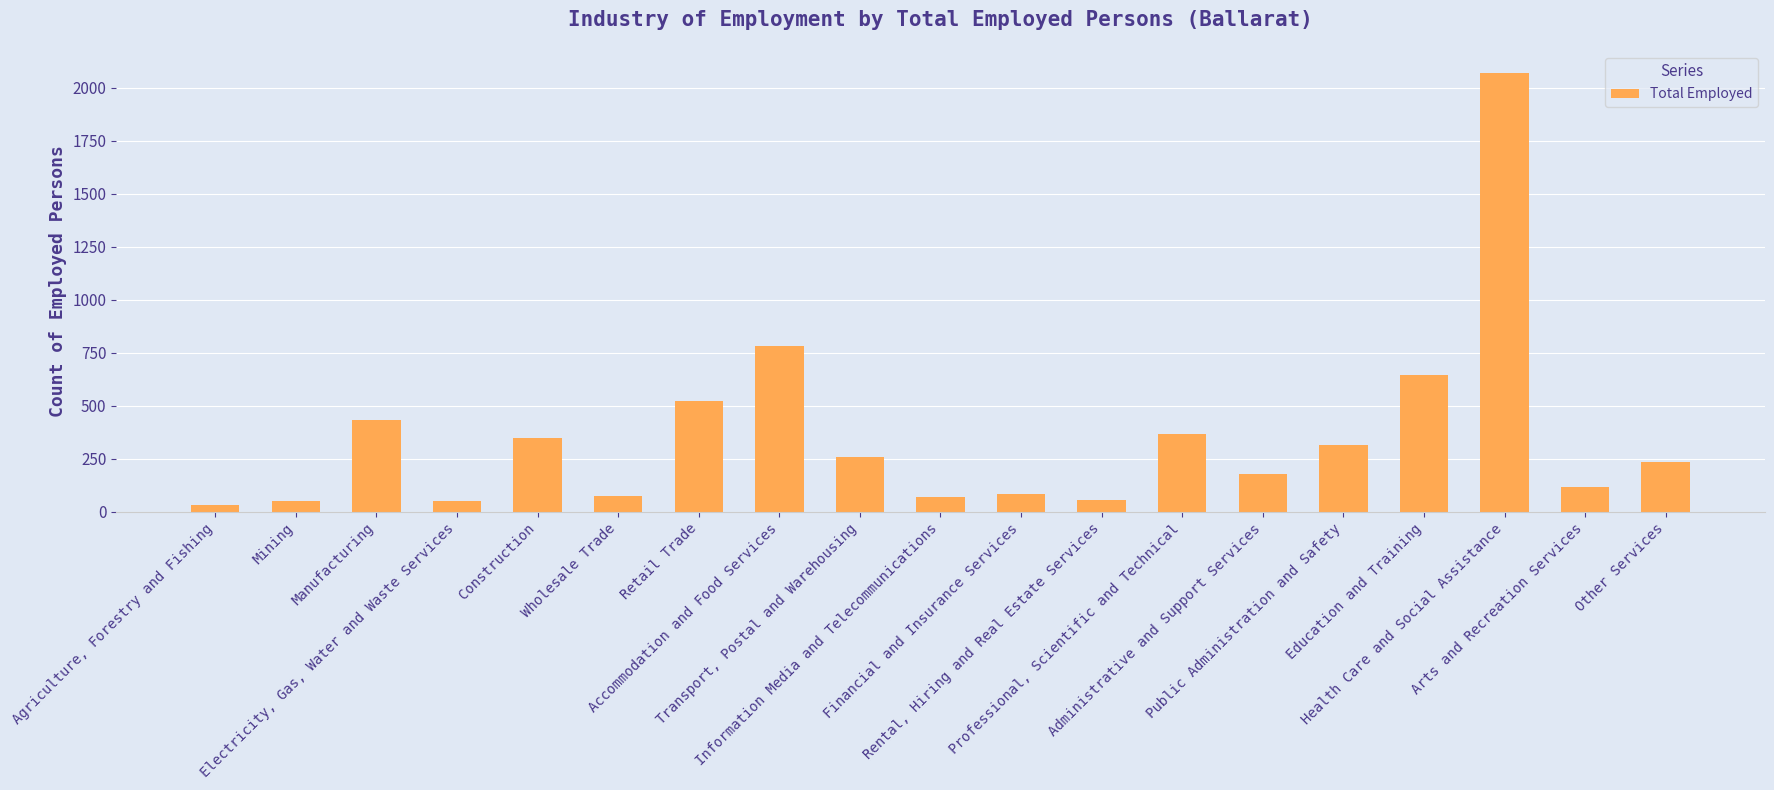

What is the difference between the maximum and second lowest values?

2017